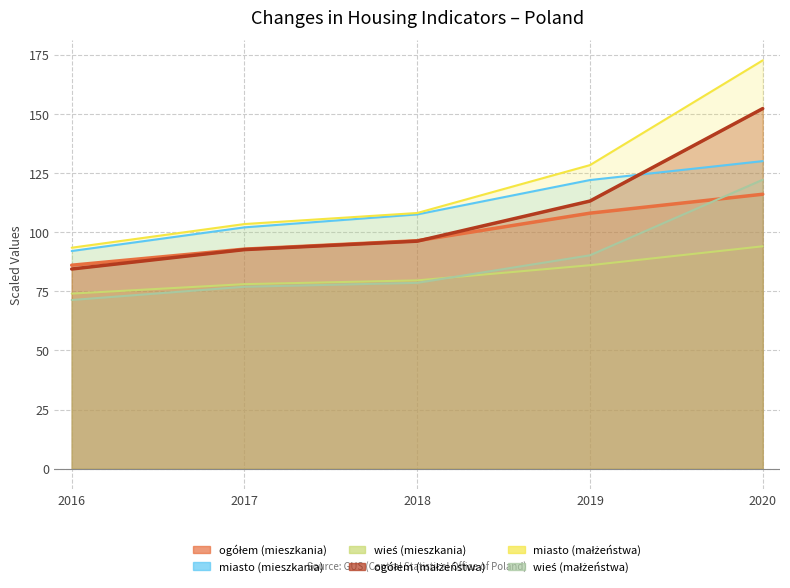

Reading left to right, transcribe all the data shown in this chart.

ogółem total (mieszkania): 2016=86.0	2017=92.8	2018=96.4	2019=108.0	2020=116.0
miasto urban area (mieszkania): 2016=92.0	2017=102.0	2018=107.5	2019=122.0	2020=130.0
wieś rural area (mieszkania): 2016=74.0	2017=78.0	2018=79.6	2019=86.0	2020=94.0
ogółem total (małżeństwa): 2016=84.4	2017=92.6	2018=96.2	2019=113.1	2020=152.2
miasto urban area (małżeństwa): 2016=93.4	2017=103.4	2018=108.1	2019=128.3	2020=172.6
wieś rural area (małżeństwa): 2016=71.3	2017=76.9	2018=78.5	2019=90.2	2020=122.1